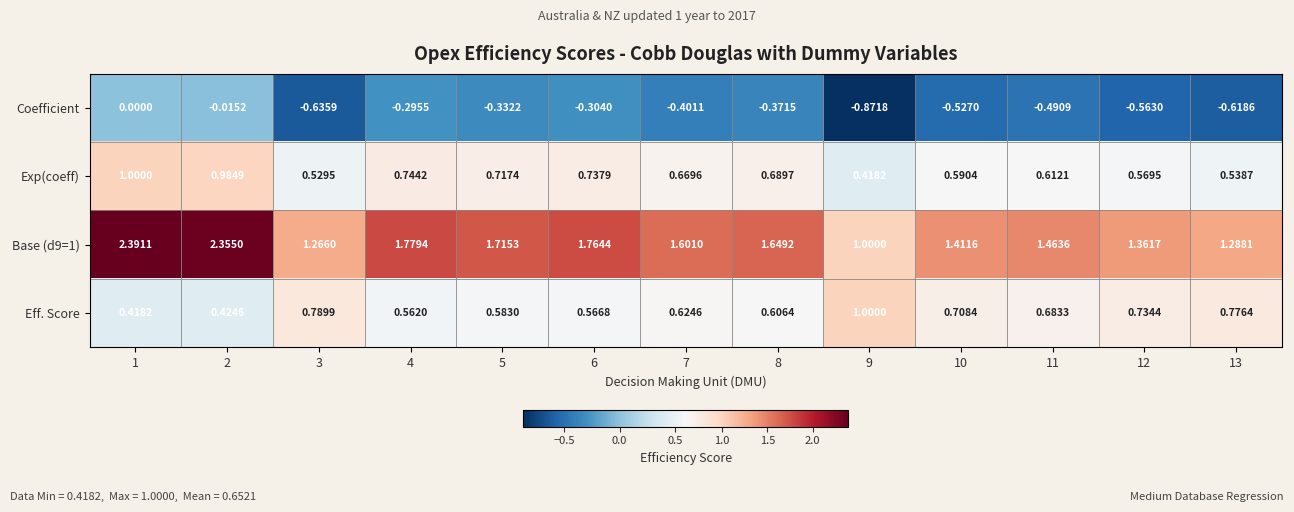

Is the value of Exp(coeff) at 1 greater than the value of Eff. Score at 2?

Yes